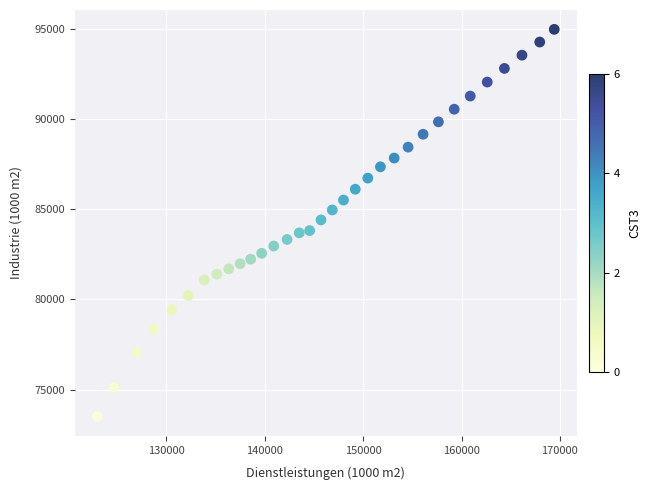

What is the range of X values (max minus min)?

46436.1